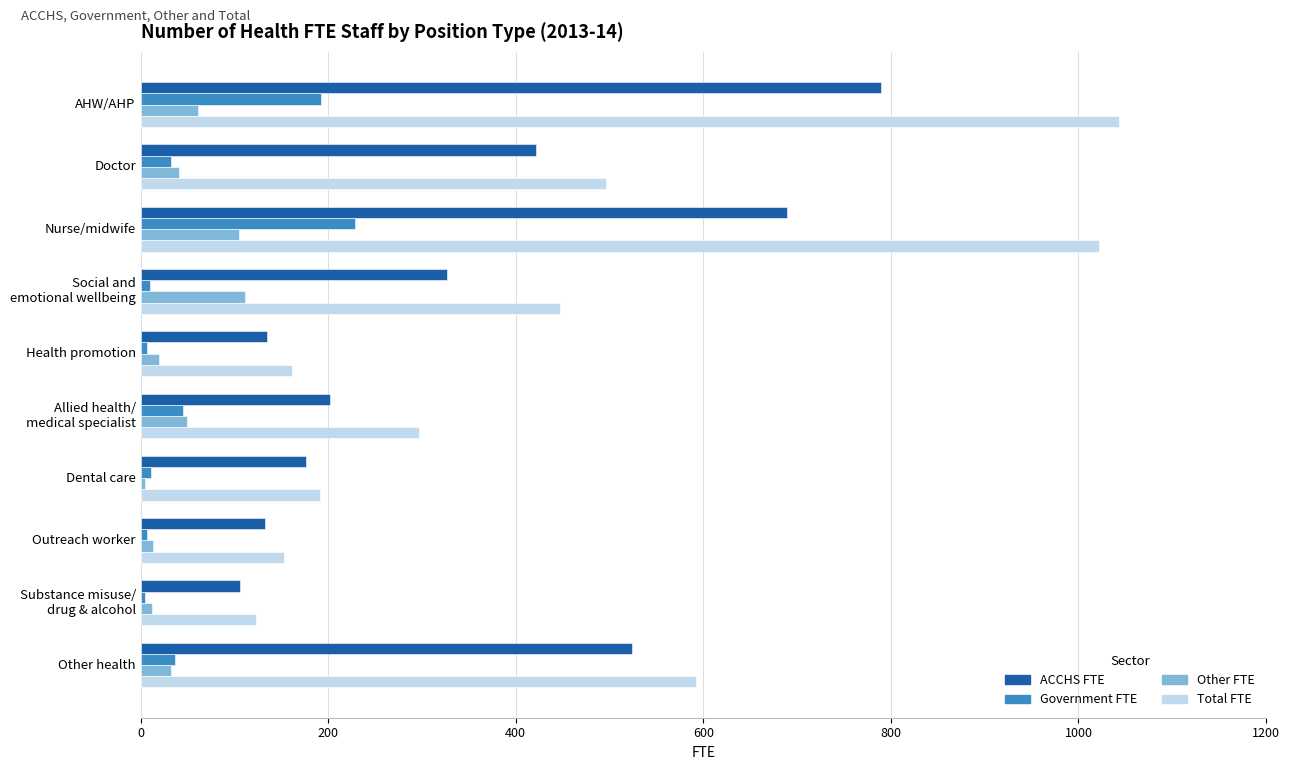

What is the greatest value displayed?

1043.0